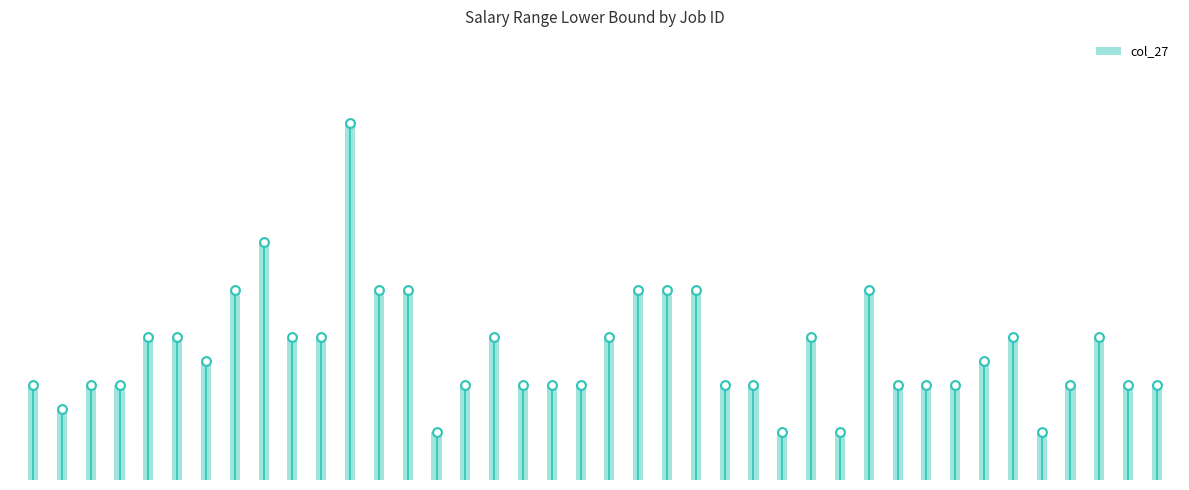

Approximately how many times larger is the value at 17 compared to 35?

2.0